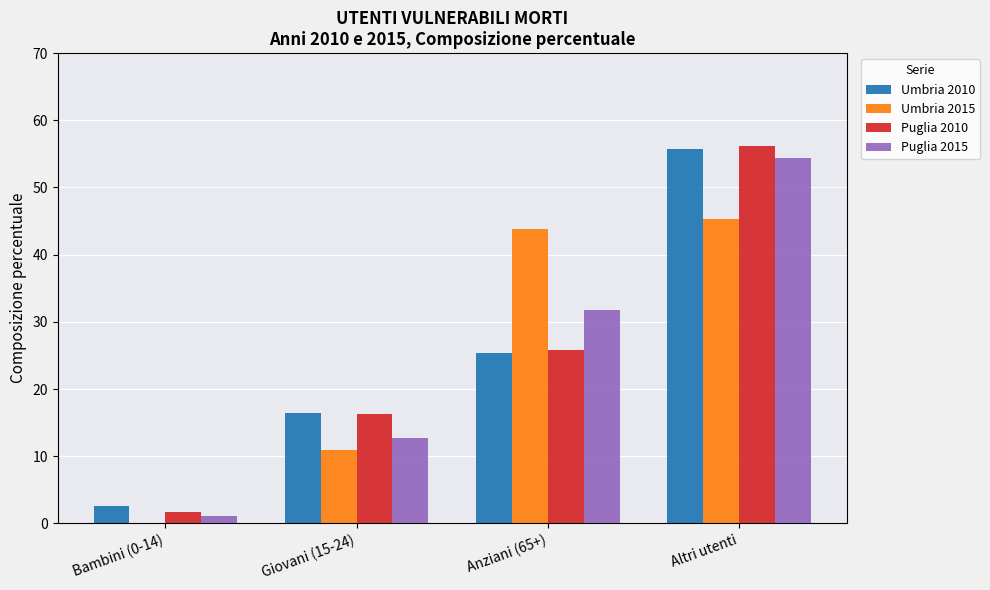

What are all the series names shown in the legend?

Umbria 2010, Umbria 2015, Puglia 2010, Puglia 2015